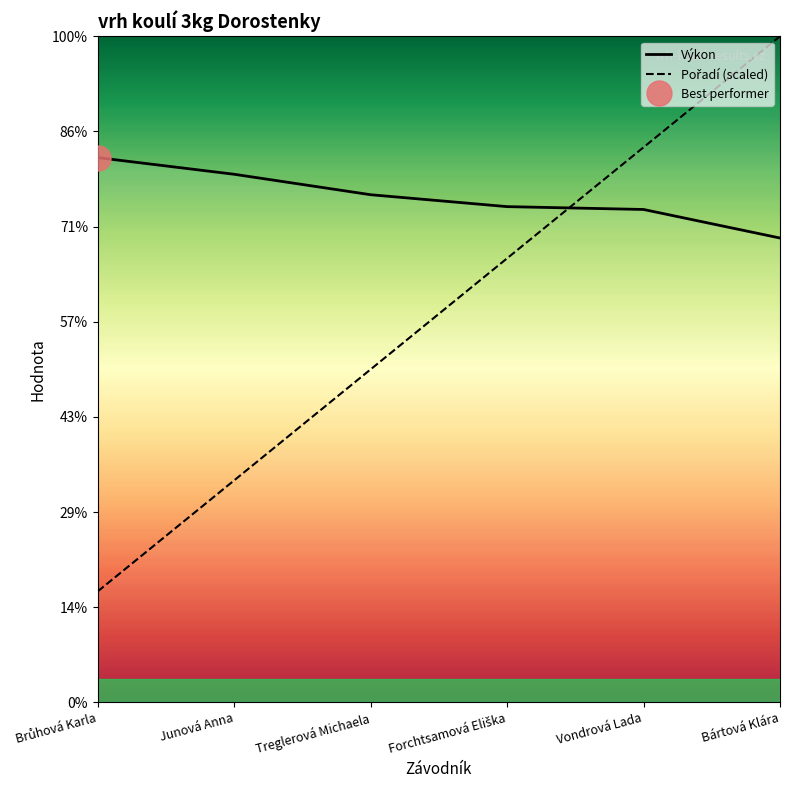

Which series has the largest total across all categories?

Výkon